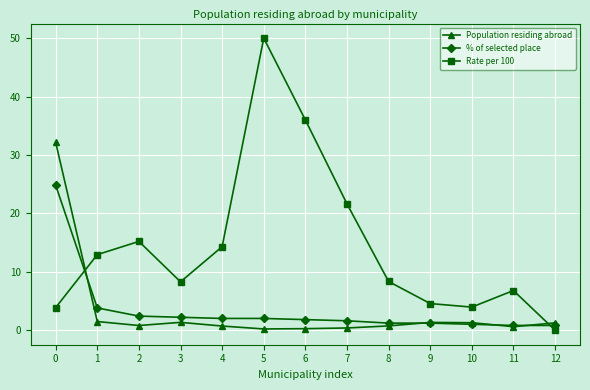

What is the total value across all series at 9?

7.1